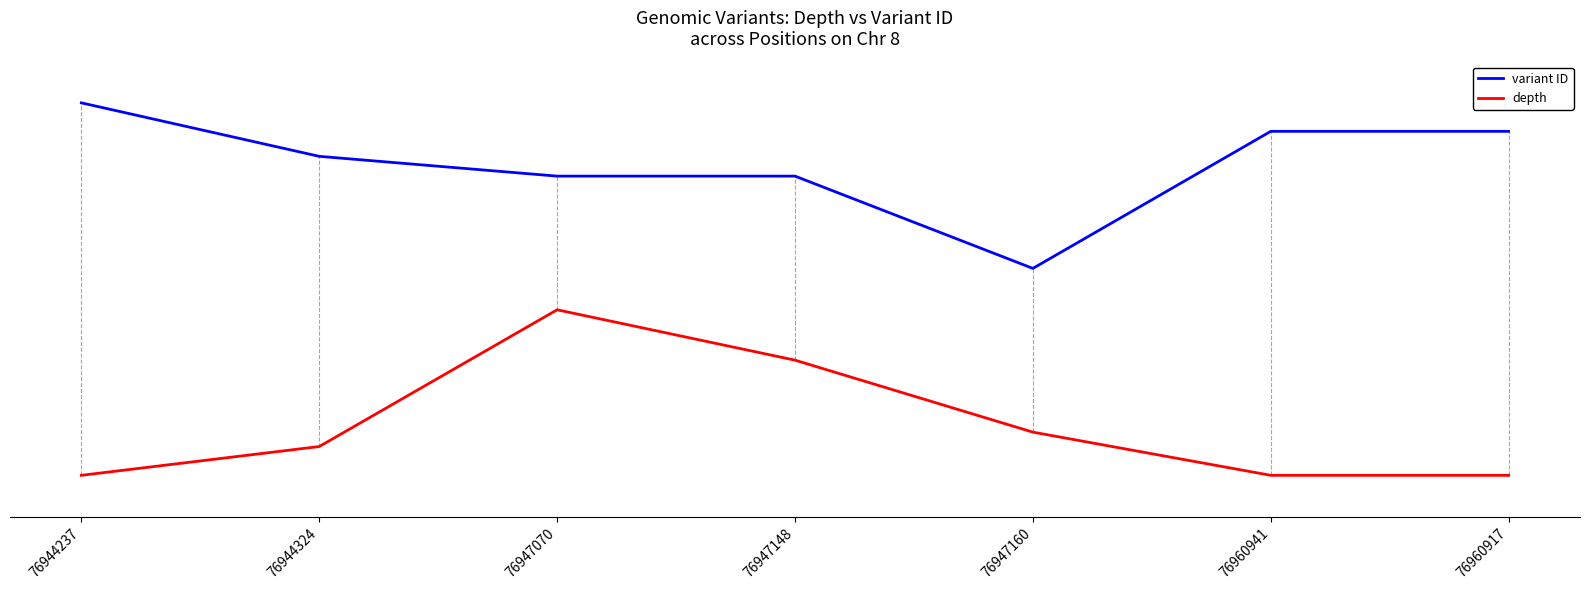

At how many categories does at least one series exceed 0?

7